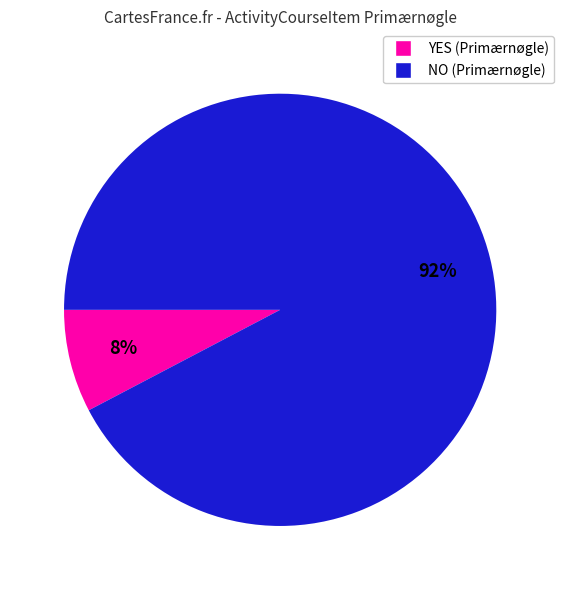

Is there any slice that represents more than half of the pie?

Yes